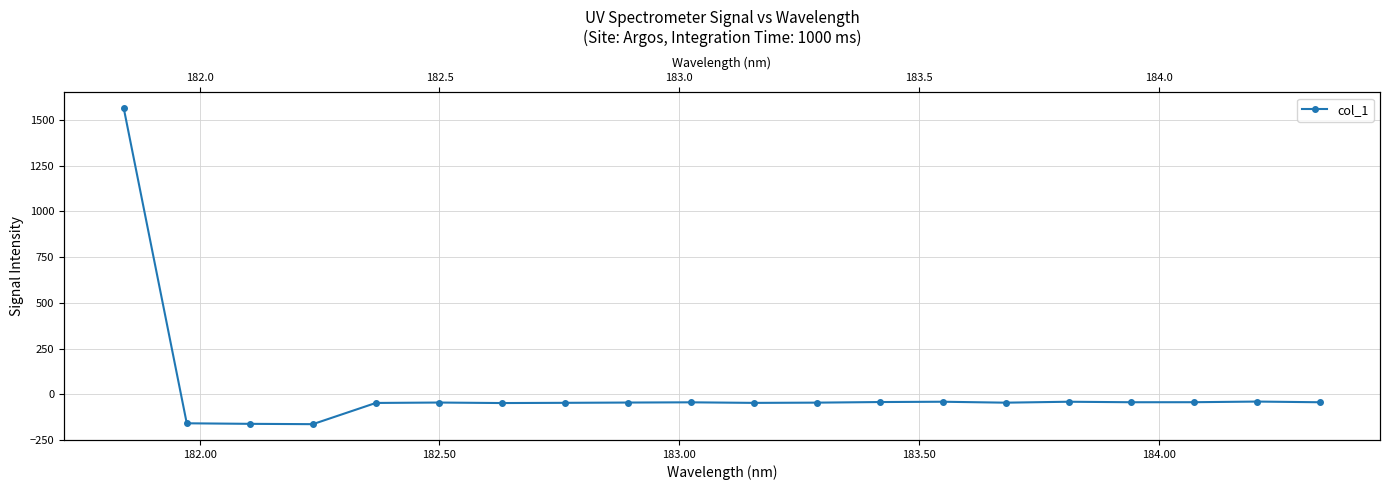

What is the difference between the maximum and minimum values?

1728.2